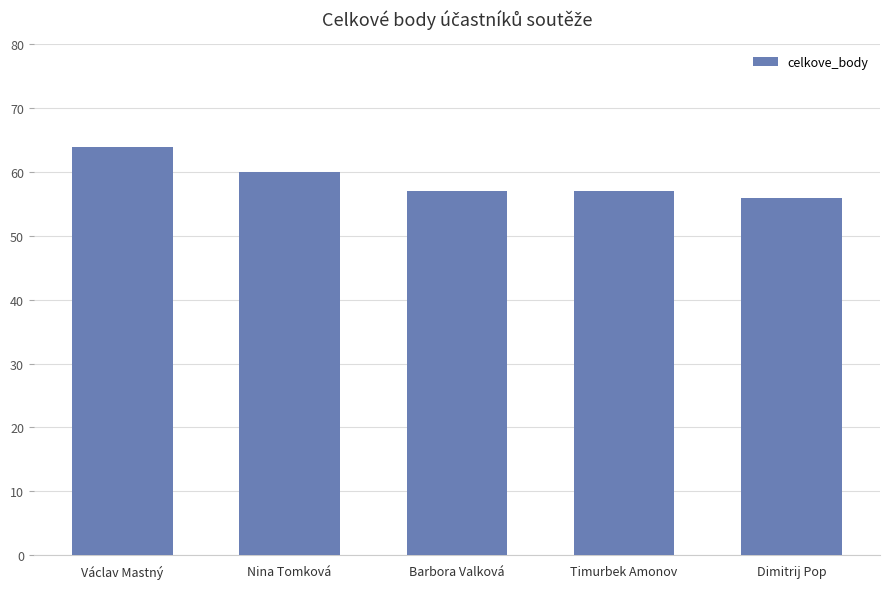

Which has a higher value, Nina Tomková or Timurbek Amonov?

Nina Tomková